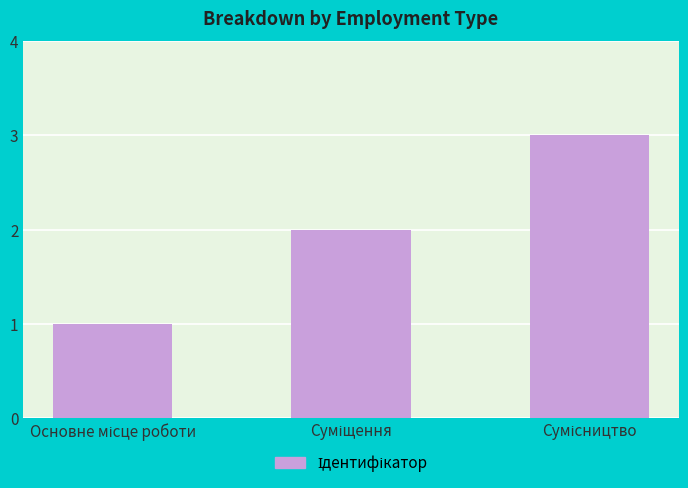

What is the difference between the maximum and minimum values?

2